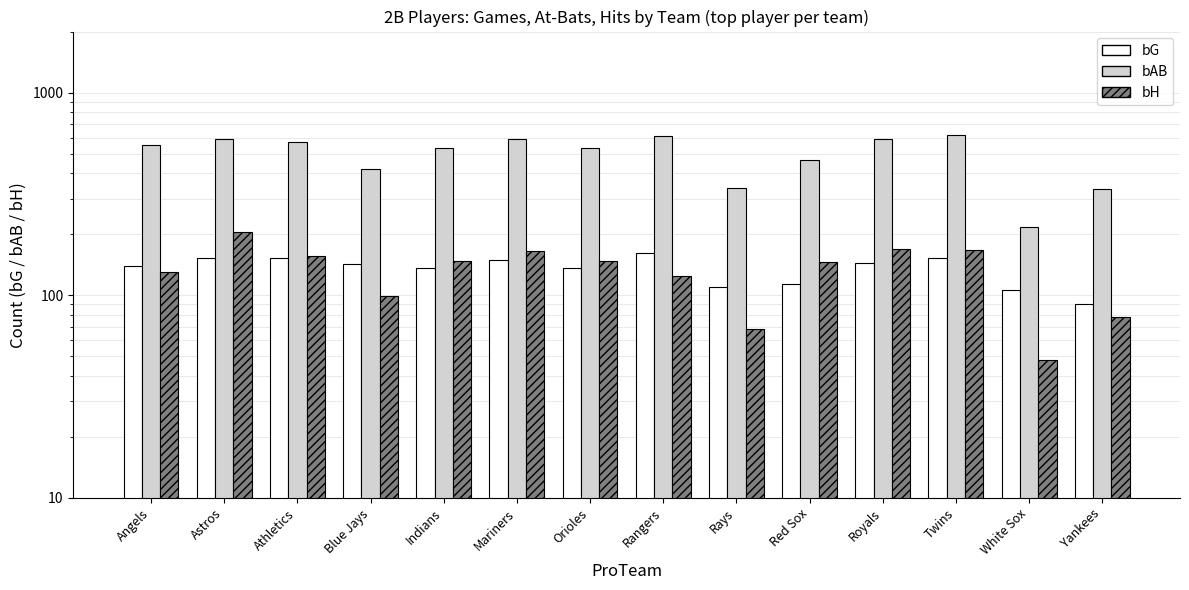

Between White Sox and Athletics, which is larger?

Athletics